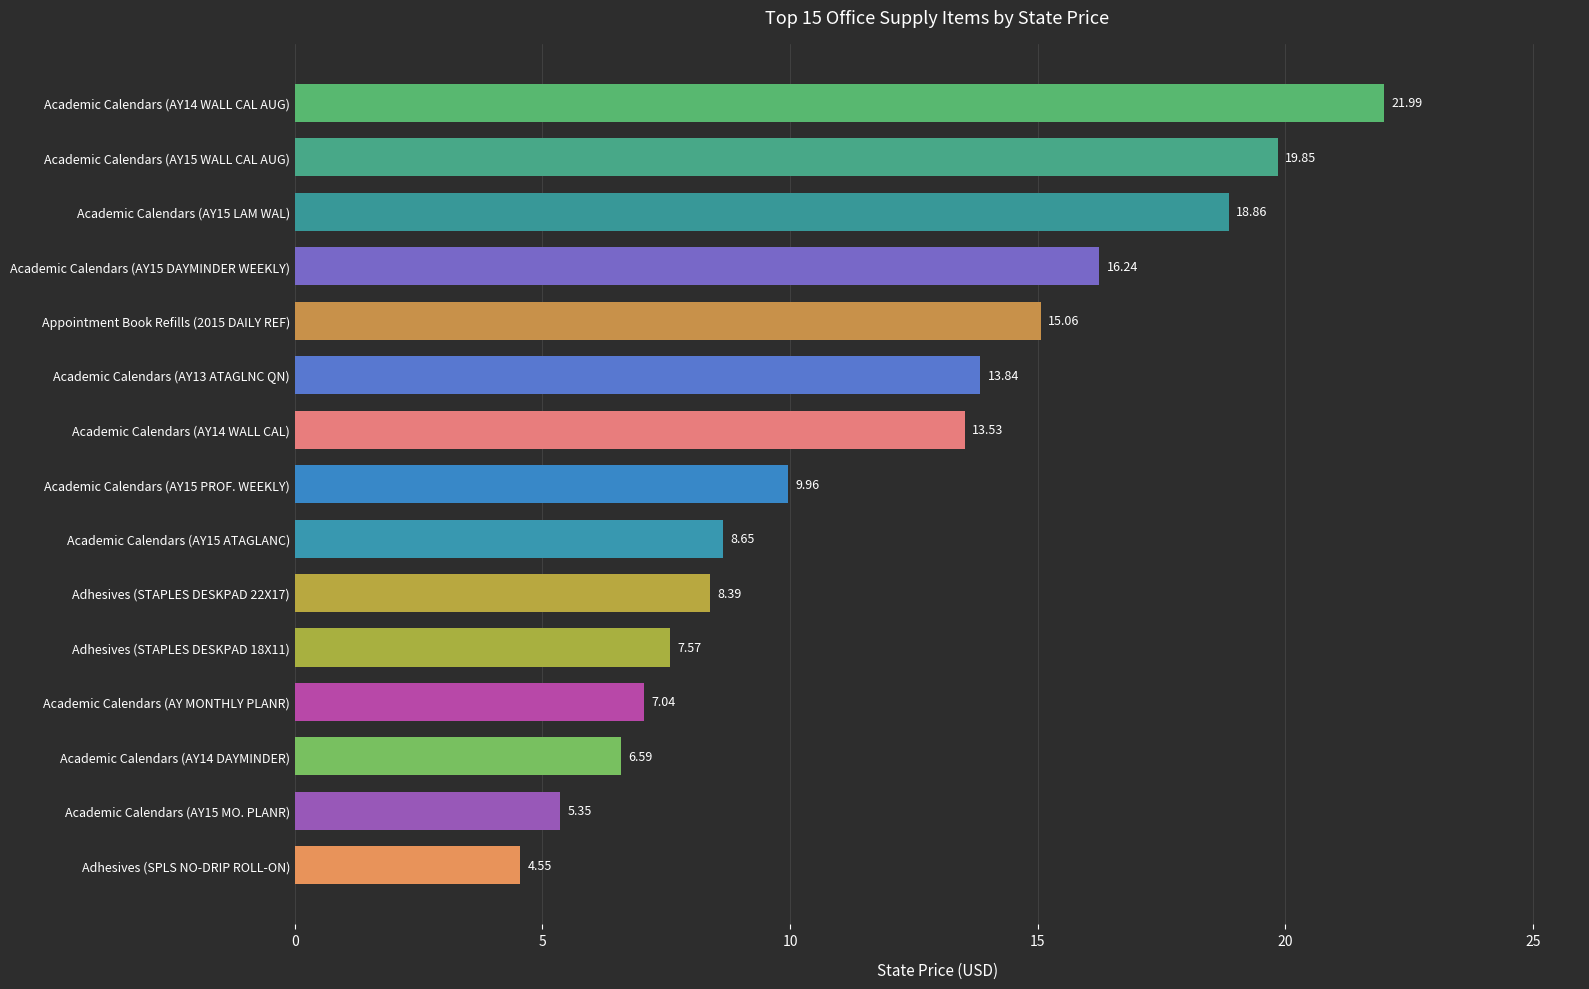

List the labels in order of value, smallest first.

Adhesives (SPLS NO-DRIP ROLL-ON), Academic Calendars (AY15 MO. PLANR), Academic Calendars (AY14 DAYMINDER), Academic Calendars (AY MONTHLY PLANR), Adhesives (STAPLES DESKPAD 18X11), Adhesives (STAPLES DESKPAD 22X17), Academic Calendars (AY15 ATAGLANC), Academic Calendars (AY15 PROF. WEEKLY), Academic Calendars (AY14 WALL CAL), Academic Calendars (AY13 ATAGLNC QN), Appointment Book Refills (2015 DAILY REF), Academic Calendars (AY15 DAYMINDER WEEKLY), Academic Calendars (AY15 LAM WAL), Academic Calendars (AY15 WALL CAL AUG), Academic Calendars (AY14 WALL CAL AUG)